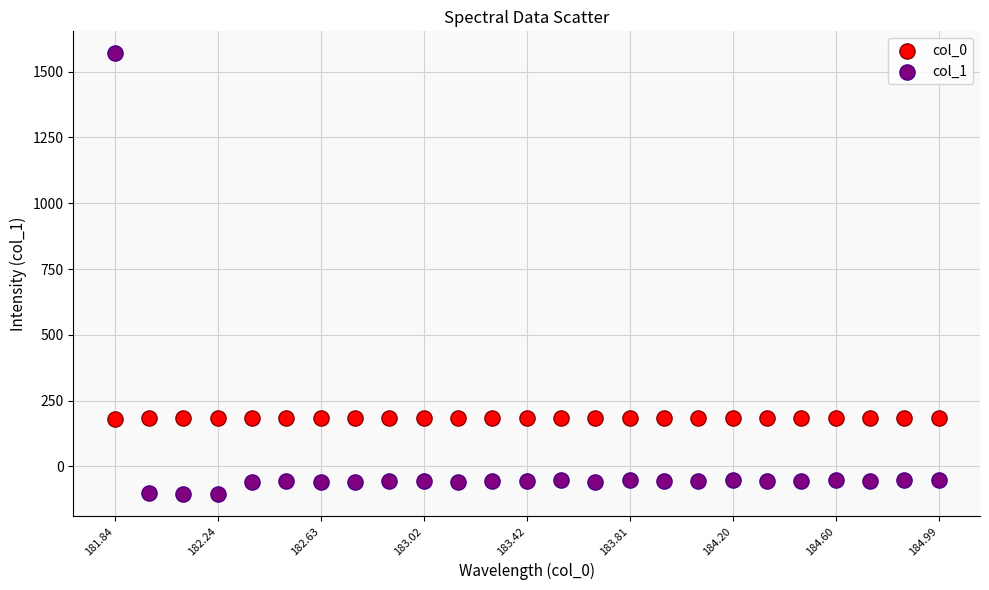

Across all data points, what is the range of Y values (max minus min)?

1675.4